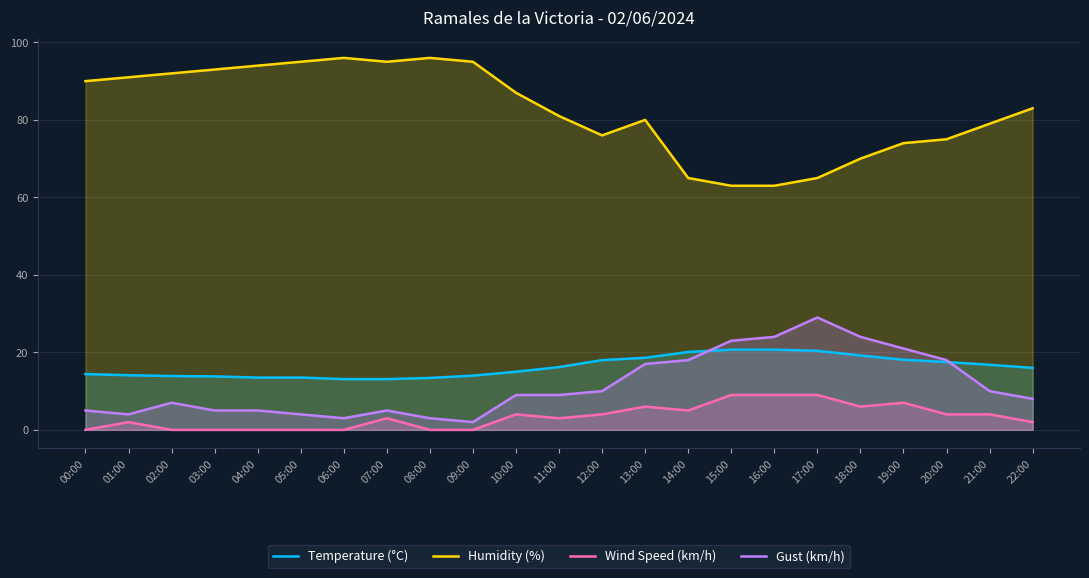

What is the difference between the second highest and second lowest values in the Temperature (°C) series?

7.6